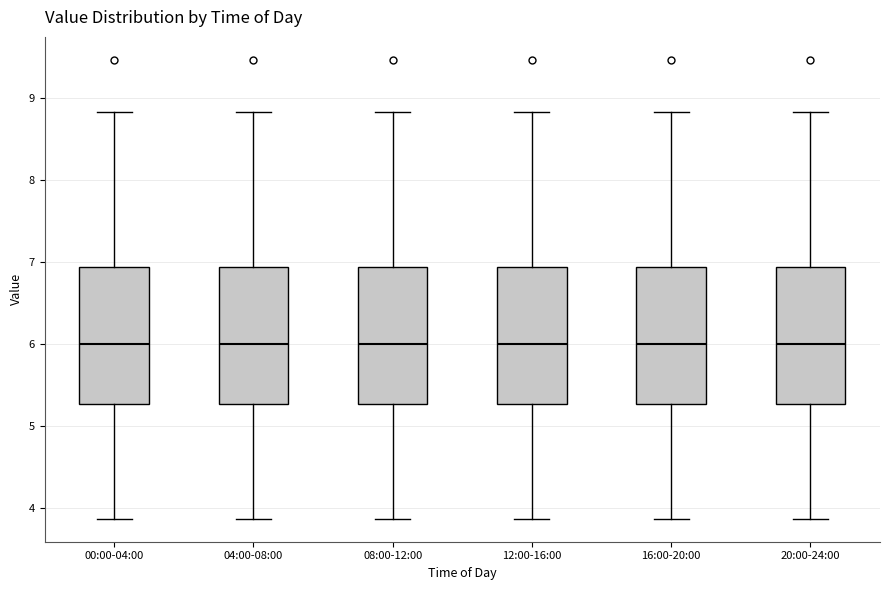

Reading left to right, transcribe this box plot: for each box, give where its median line is, the range the box spans, and where its two whiskers end, as read against the y-axis. The values are not printed on the chart, so give them approximately, as read against the axis.

00:00-04:00: median 6.0, box 5.3 to 6.9, whiskers 3.9 to 8.8
04:00-08:00: median 6.0, box 5.3 to 6.9, whiskers 3.9 to 8.8
08:00-12:00: median 6.0, box 5.3 to 6.9, whiskers 3.9 to 8.8
12:00-16:00: median 6.0, box 5.3 to 6.9, whiskers 3.9 to 8.8
16:00-20:00: median 6.0, box 5.3 to 6.9, whiskers 3.9 to 8.8
20:00-24:00: median 6.0, box 5.3 to 6.9, whiskers 3.9 to 8.8